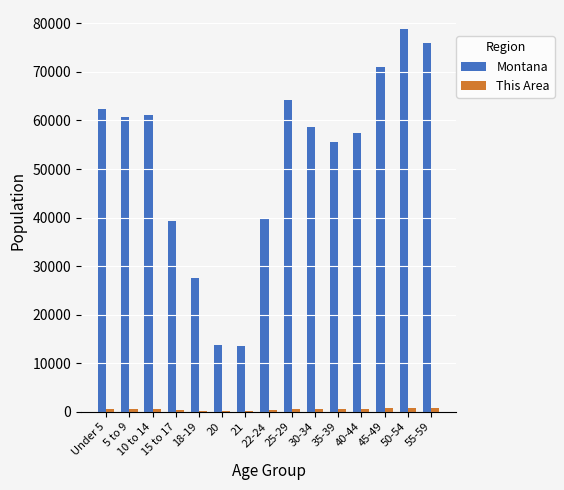

Which series has the largest total across all categories?

Montana